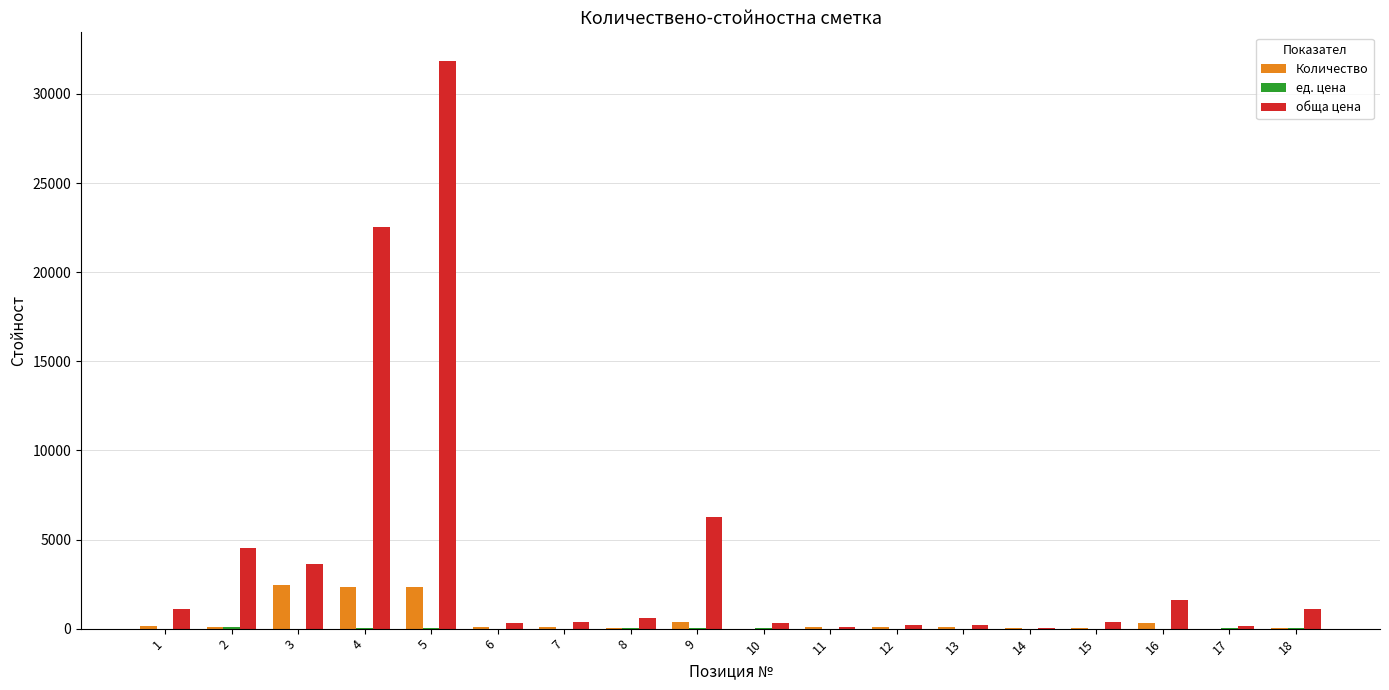

What is the maximum value shown in the chart?

31863.7